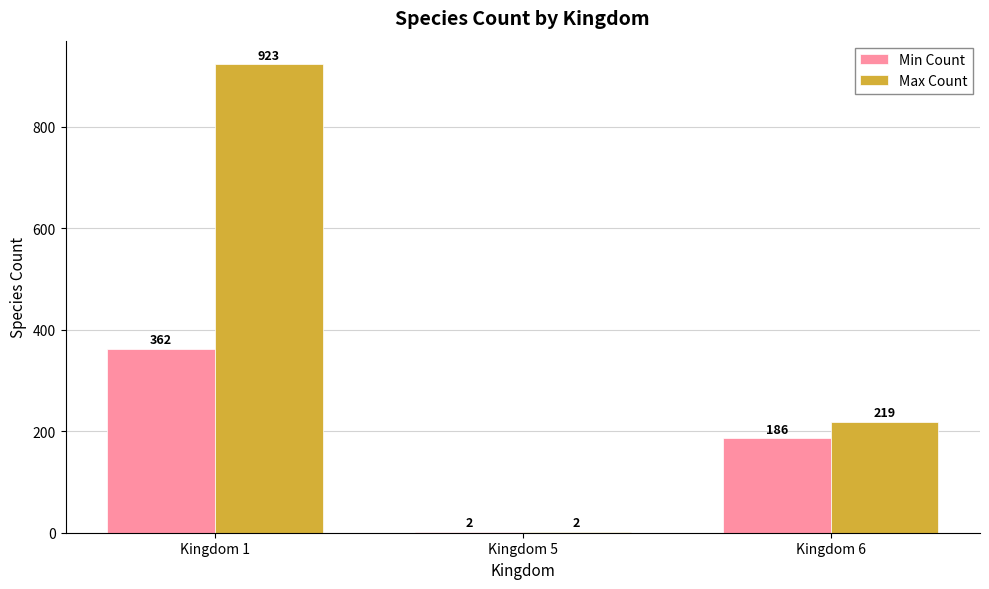

The value of Max Count at Kingdom 6 is 219. True or false?

True